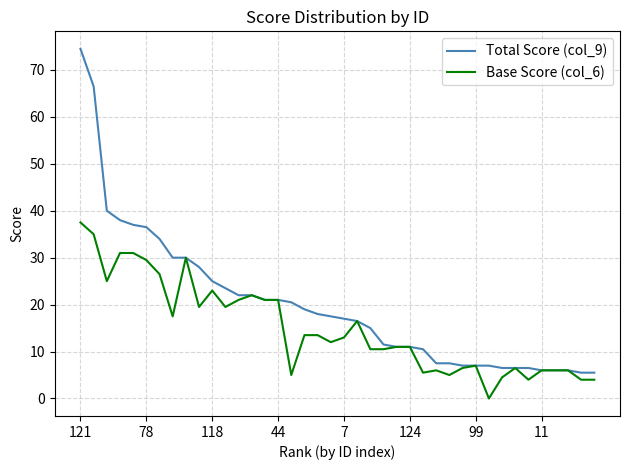

Which series has the largest range (max minus min)?

Total Score (col_9)